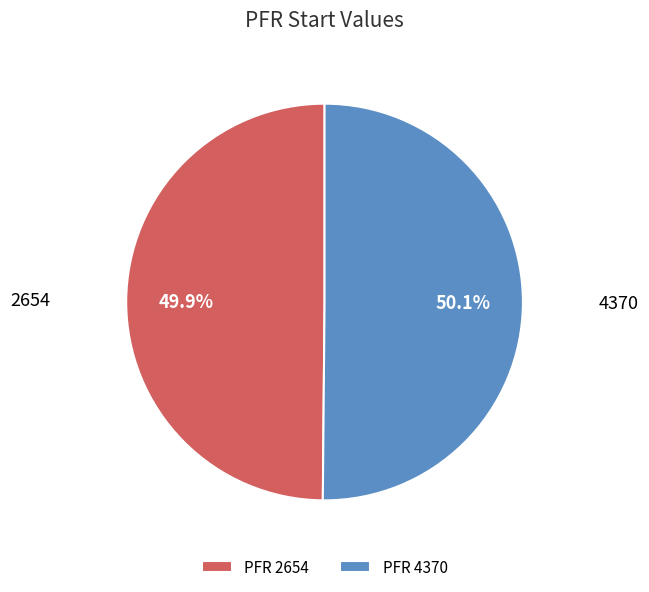

True or false: 2654 accounts for 99% of the total.

False